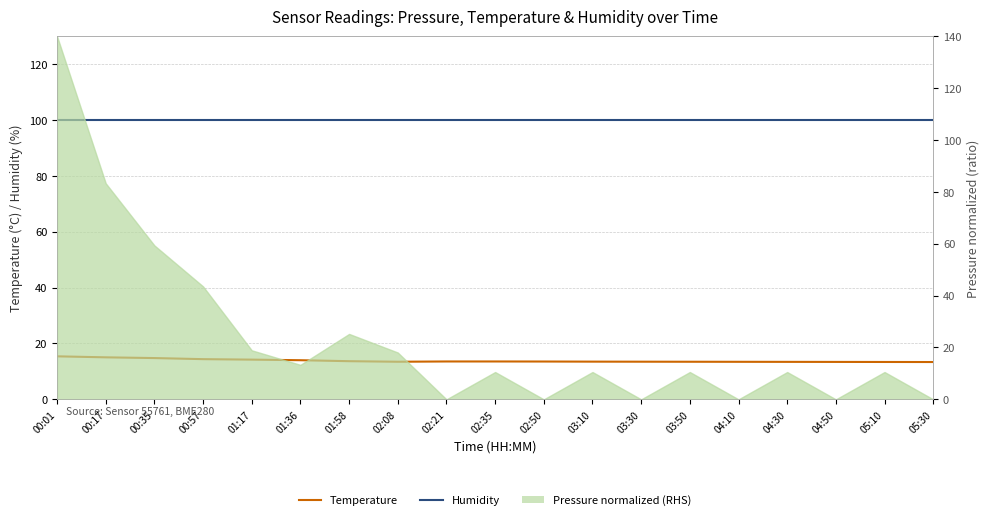

What is the difference between the second highest and minimum values in the Temperature series?

1.7